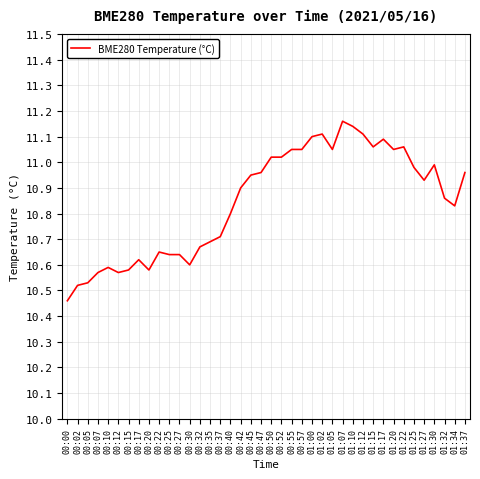

The value at 01:30 is 11.0. True or false?

True